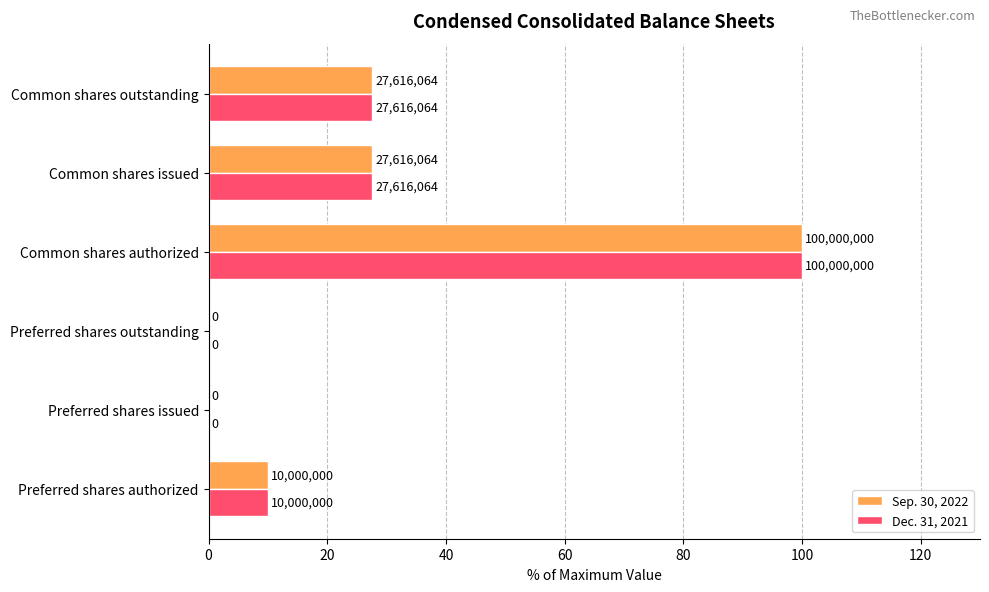

What are all the series names shown in the legend?

Sep. 30, 2022, Dec. 31, 2021